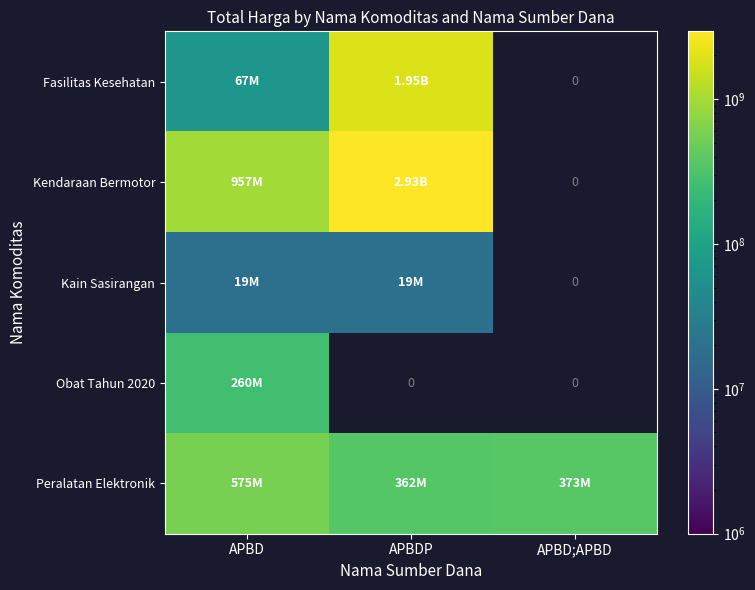

What is the maximum value shown in the chart?

2931562000.0